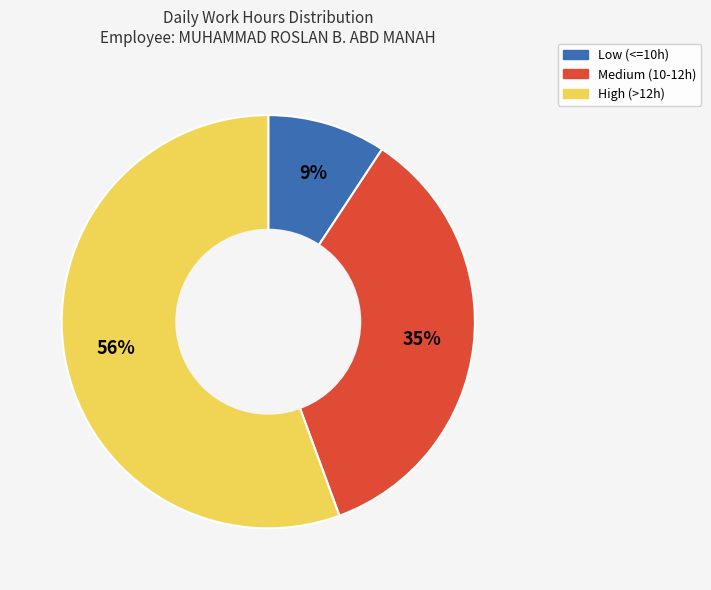

How many segments does this pie chart have?

3